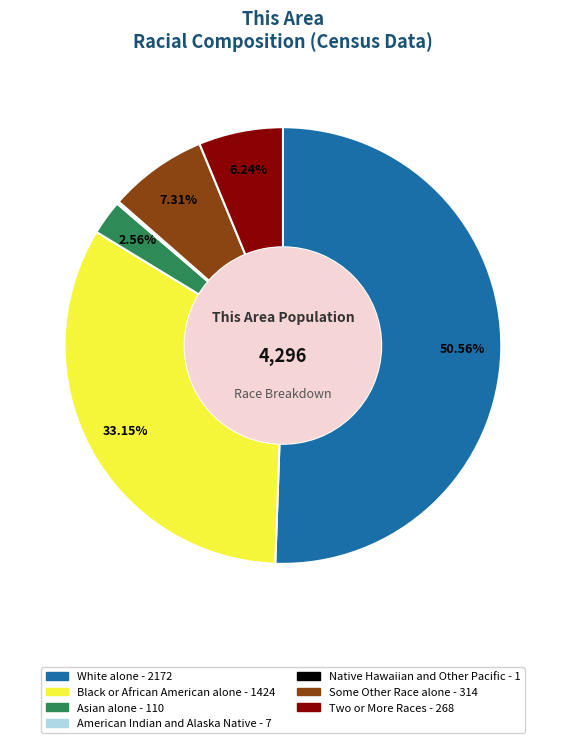

Do Black or African American alone and White alone together represent more than half of the pie?

Yes